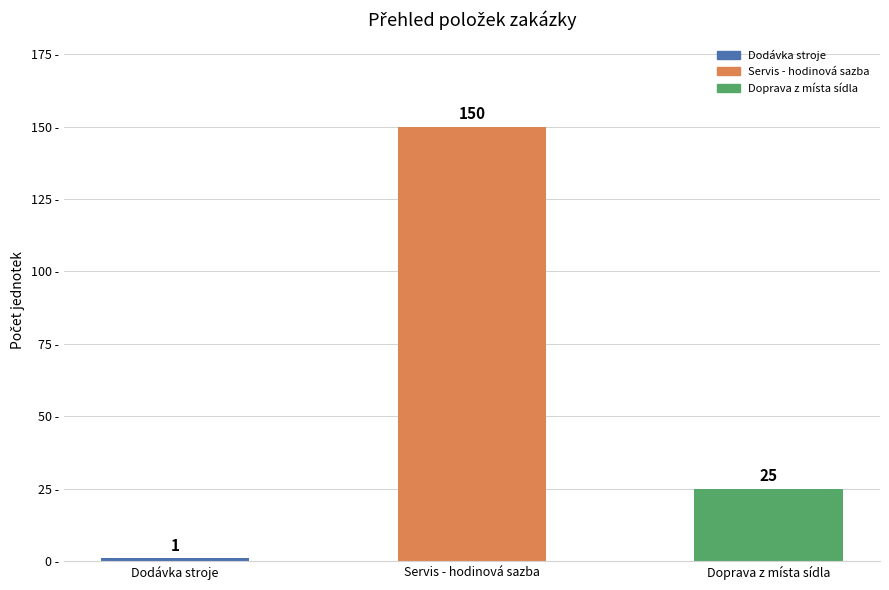

Read the value at Servis - hodinová sazba.

150